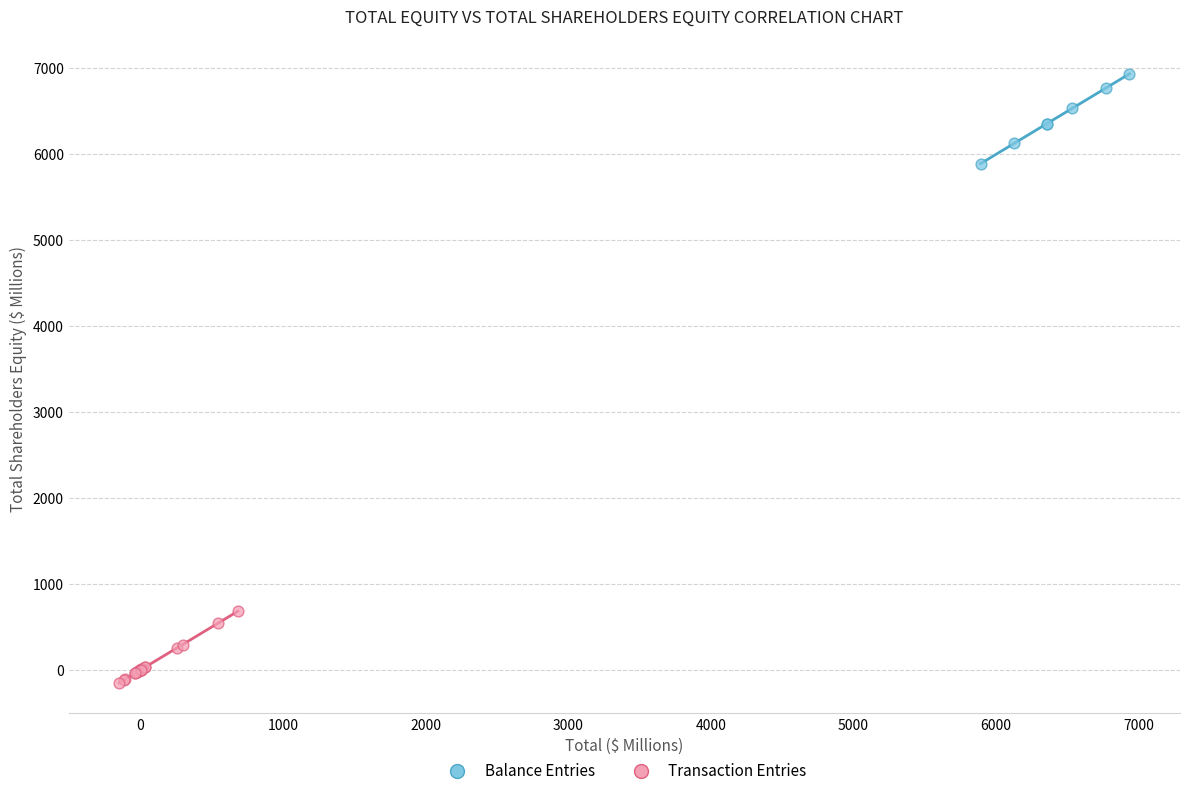

Which series reaches the maximum Y coordinate?

Balance Entries